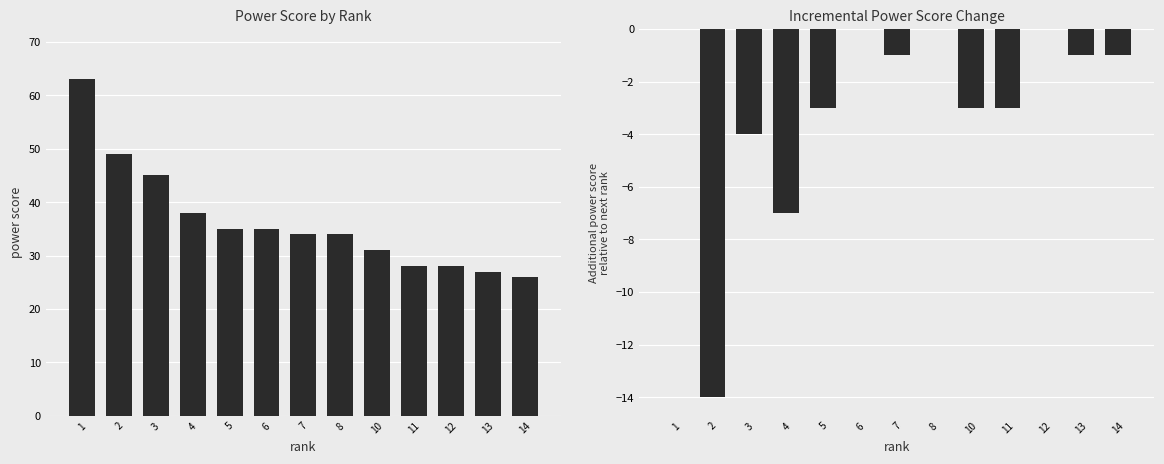

How many data points in power score change are less than -1?

6